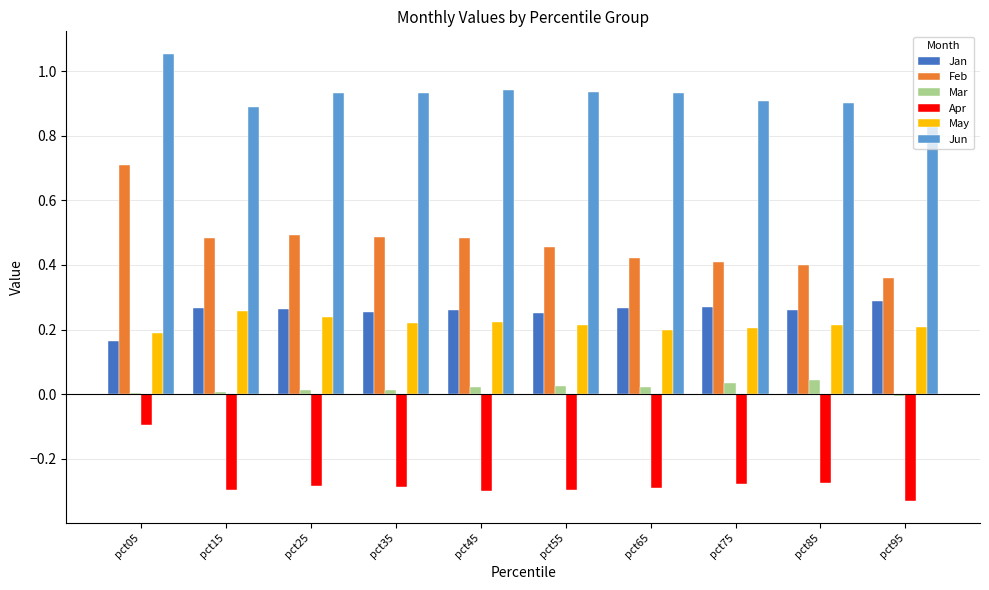

What is the sum of all Feb values?

4.7